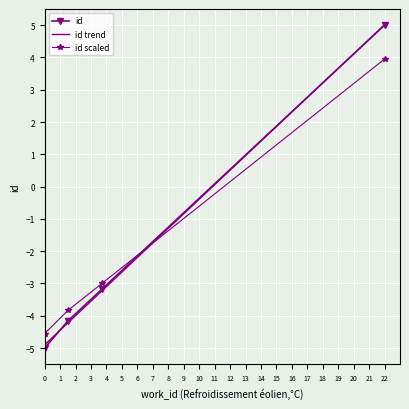

True or false: there are more than 2 points higher than both neighbors.

False